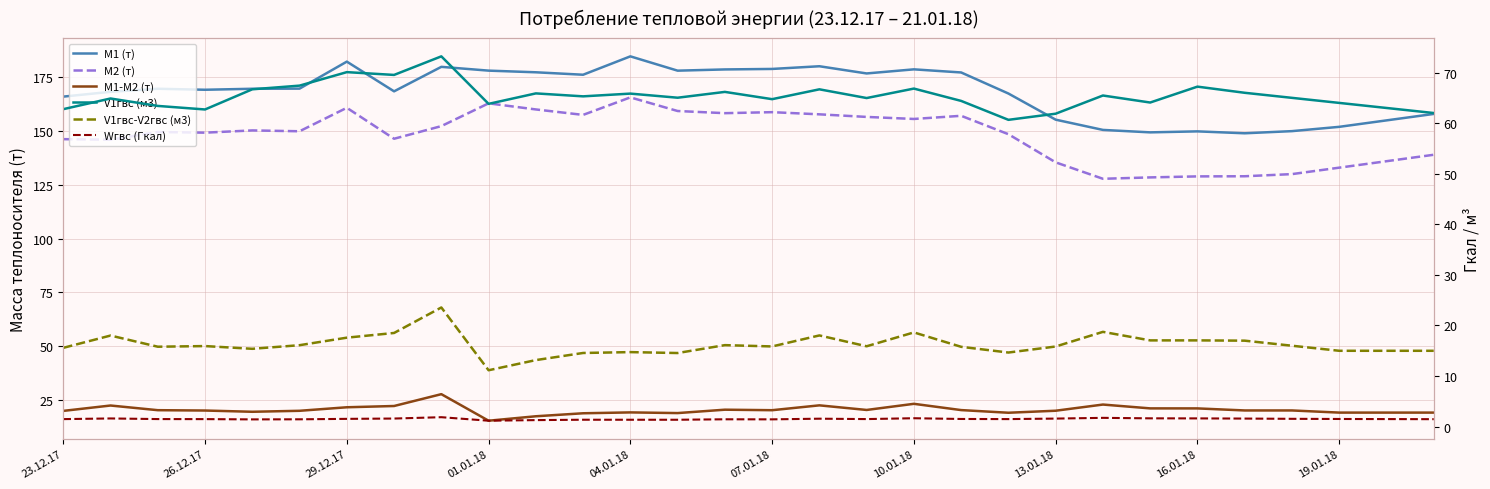

Is this an area chart (filled region under the line)?

No